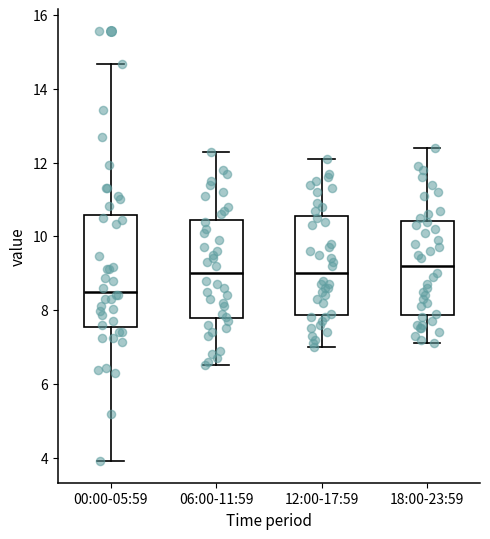

Which box is the tallest, from its lower edge to its upper edge?

00:00-05:59